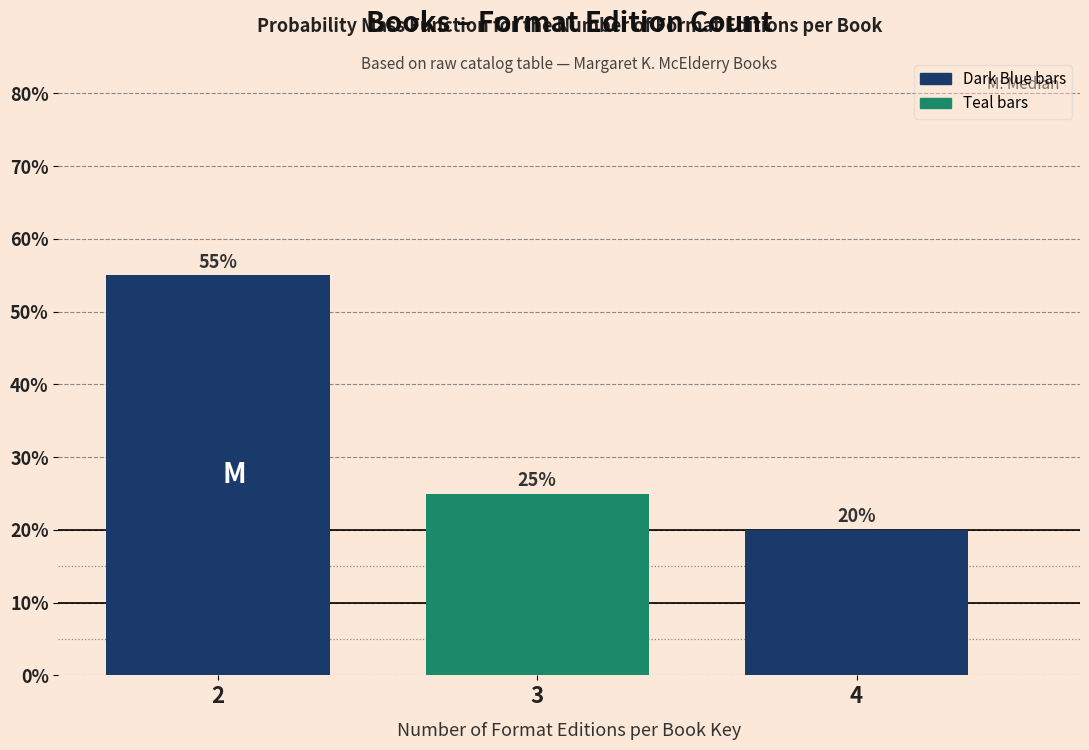

Reading left to right, transcribe all the data shown in this chart.

55.0	25.0	20.0